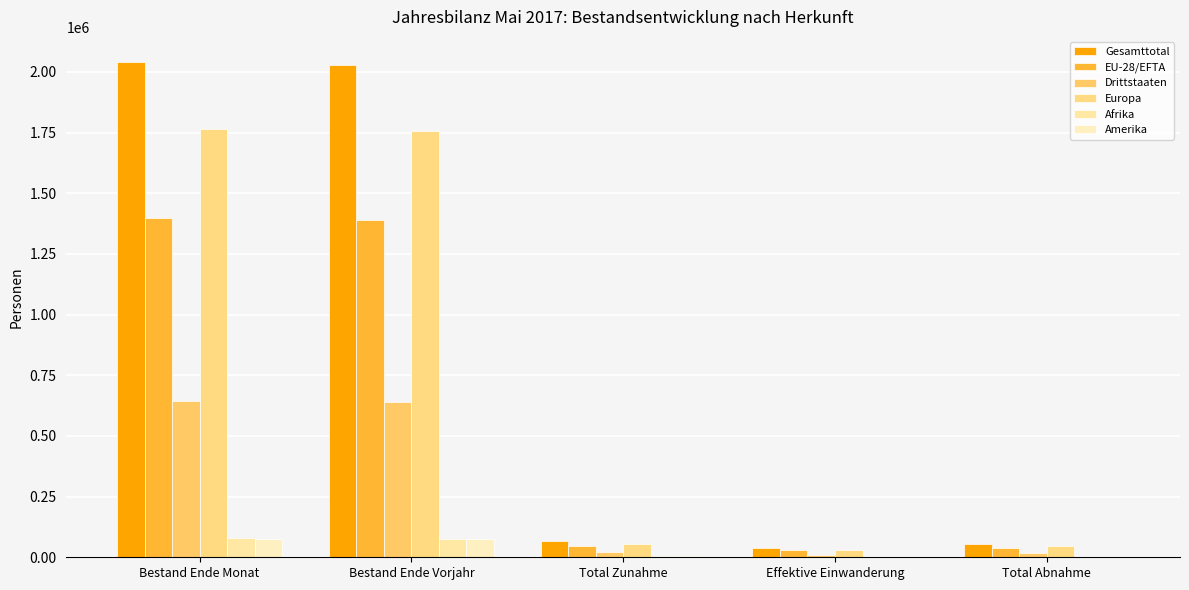

How many groups of bars are there?

5